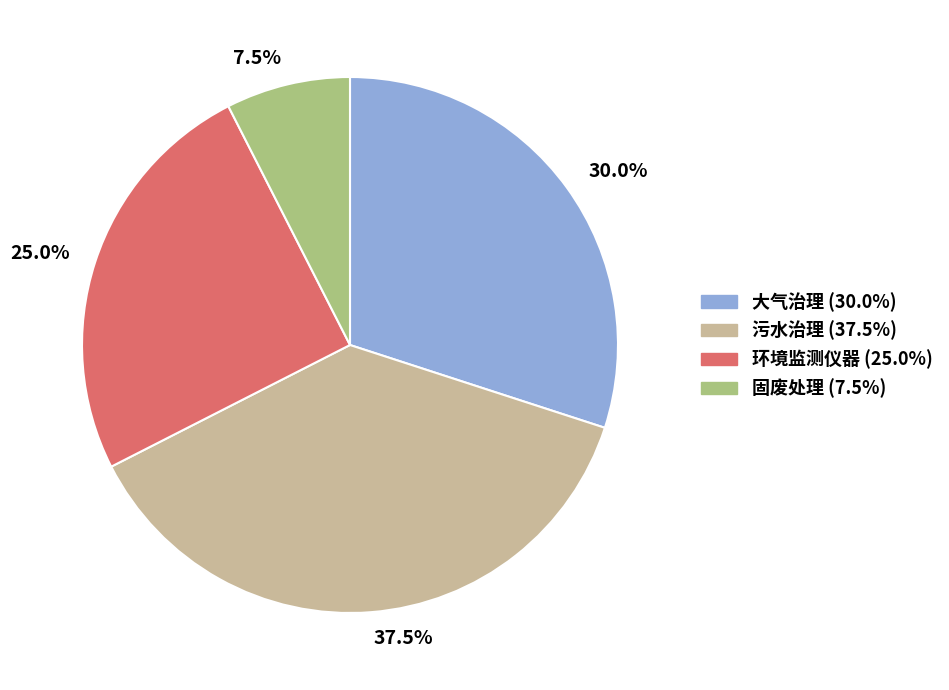

How many slices are in this pie chart?

4